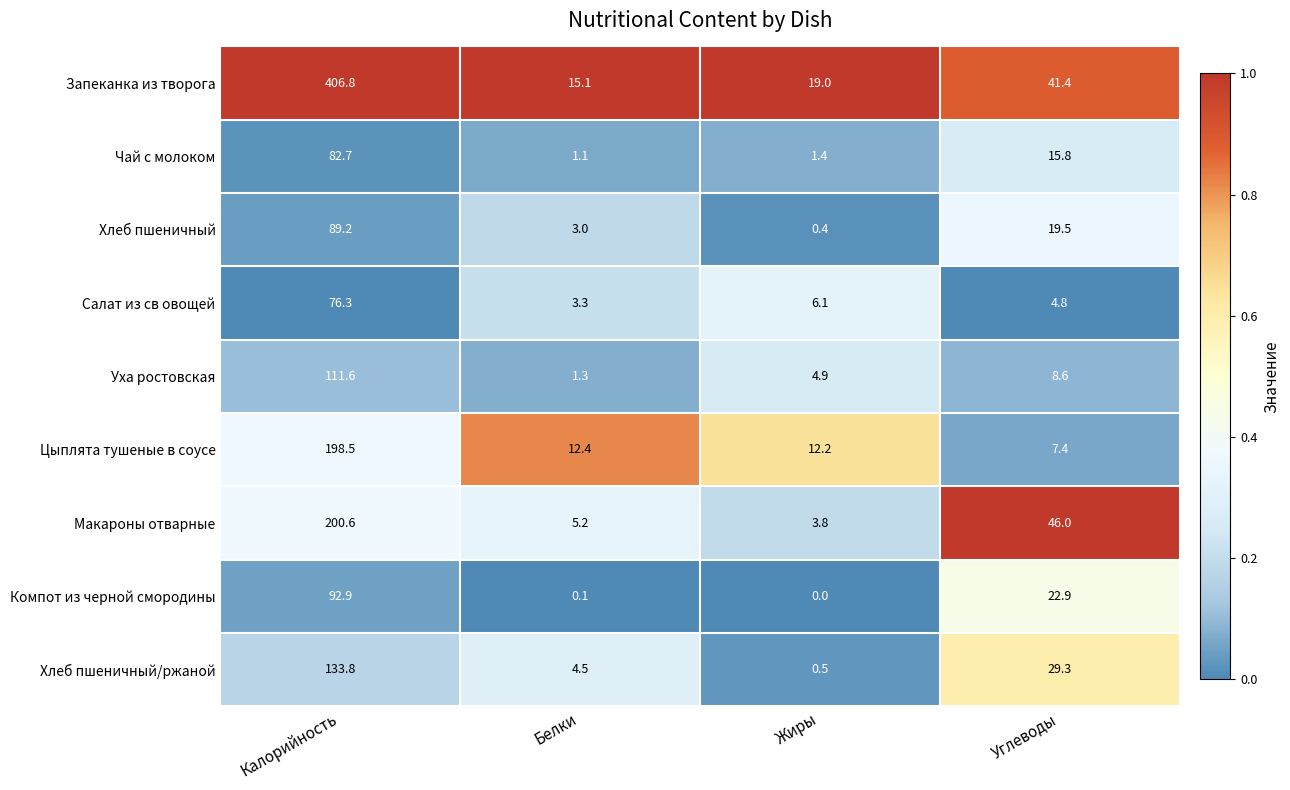

Where does the Чай с молоком series first go above 15?

Калорийность